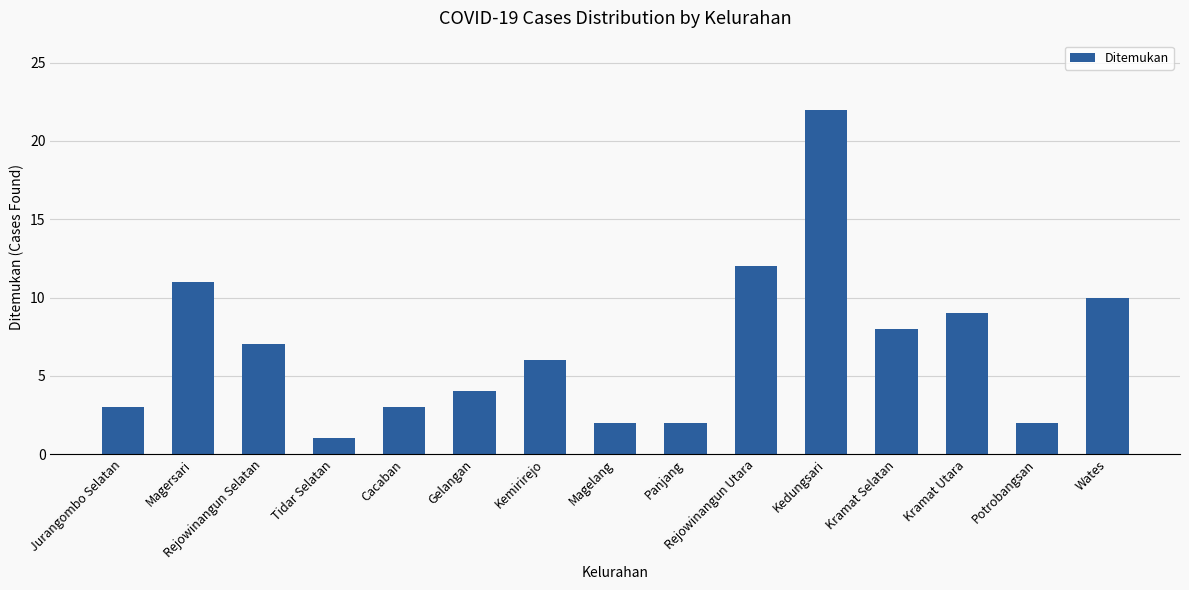

Reading right to left, list all the values displayed in this chart.

Wates=10	Potrobangsan=2	Kramat Utara=9	Kramat Selatan=8	Kedungsari=22	Rejowinangun Utara=12	Panjang=2	Magelang=2	Kemirirejo=6	Gelangan=4	Cacaban=3	Tidar Selatan=1	Rejowinangun Selatan=7	Magersari=11	Jurangombo Selatan=3